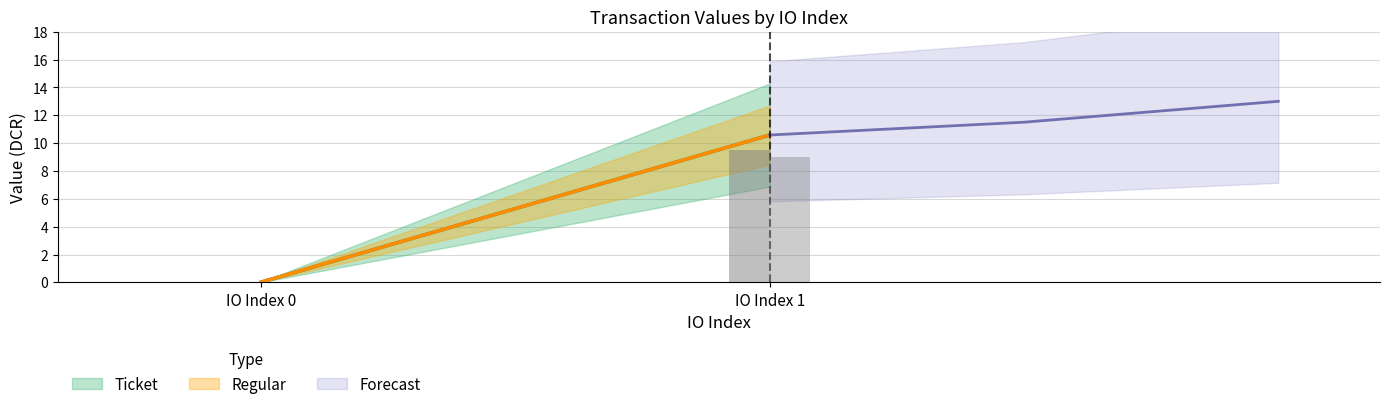

What is the difference between the Ticket values at 0 and 1?

10.6